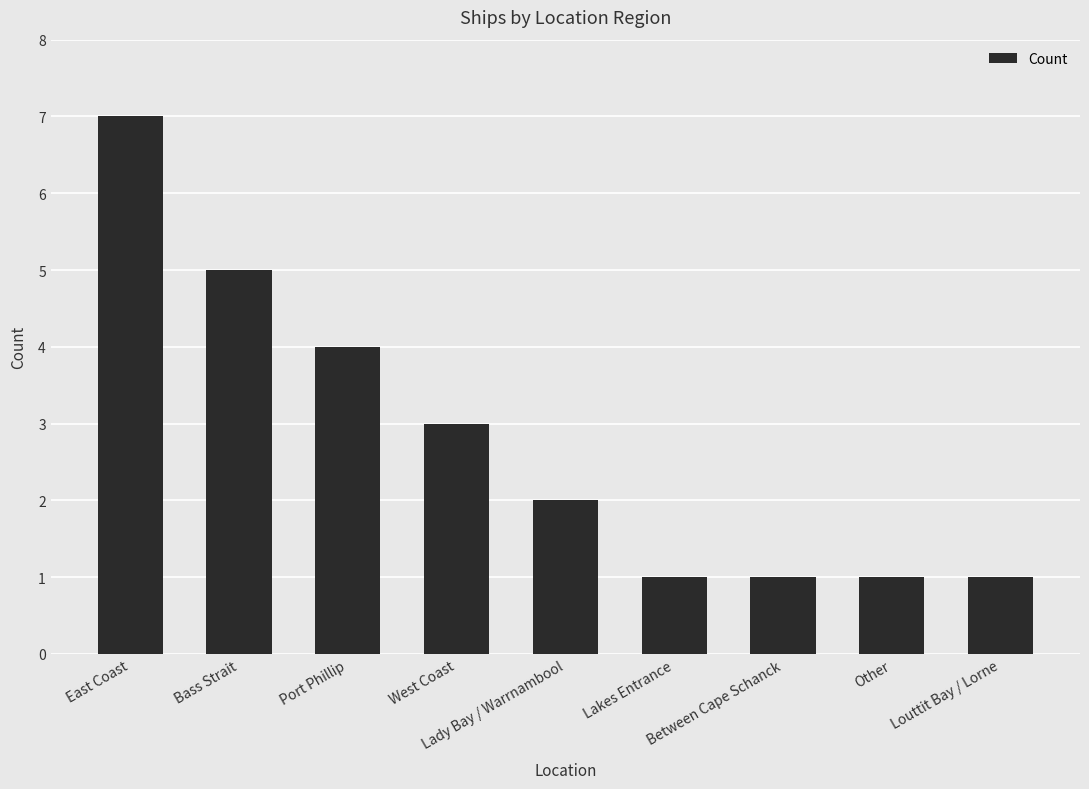

What value does the data have at Lakes Entrance?

1